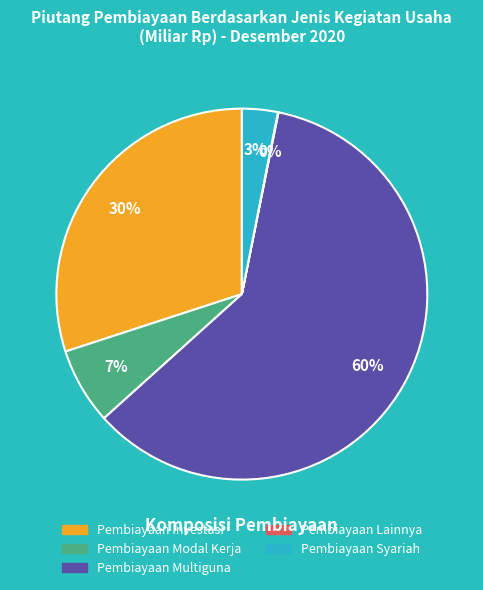

What is the largest slice in the pie chart?

Pembiayaan Multiguna